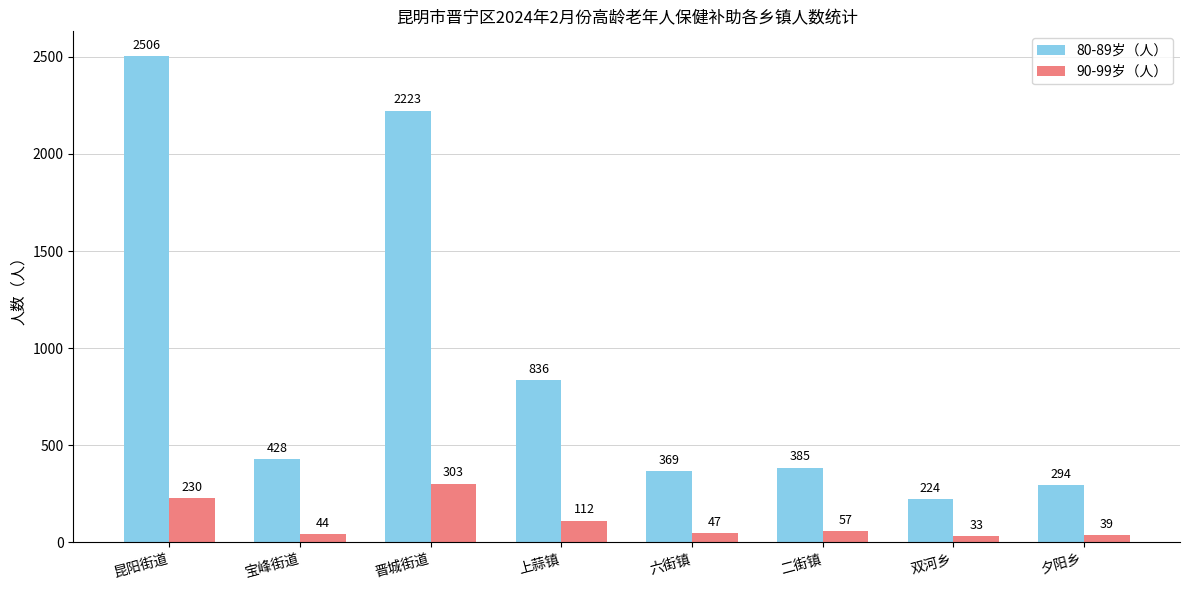

What is the difference between the 80-89岁（人） values at 昆阳街道 and 宝峰街道?

2078